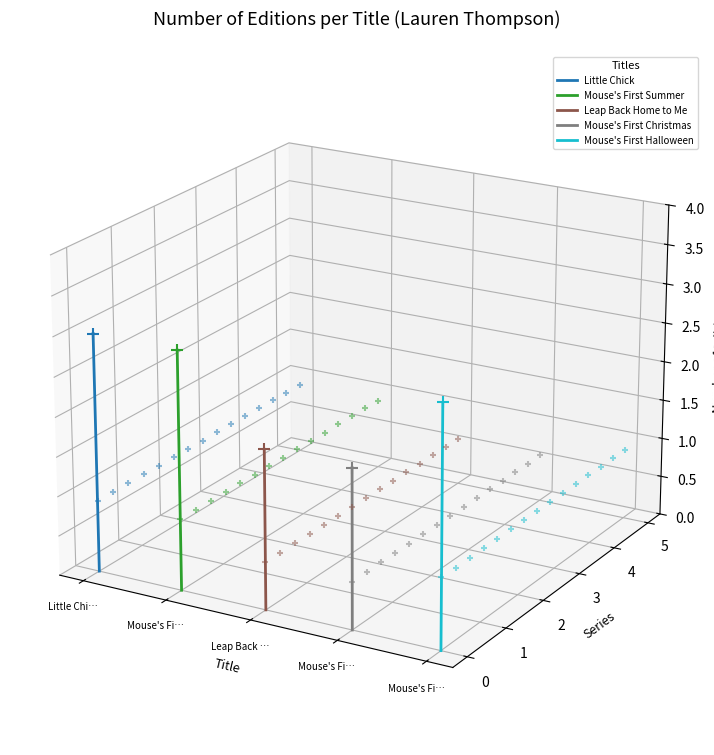

Which series reaches the minimum Y coordinate?

Mouse's First Halloween